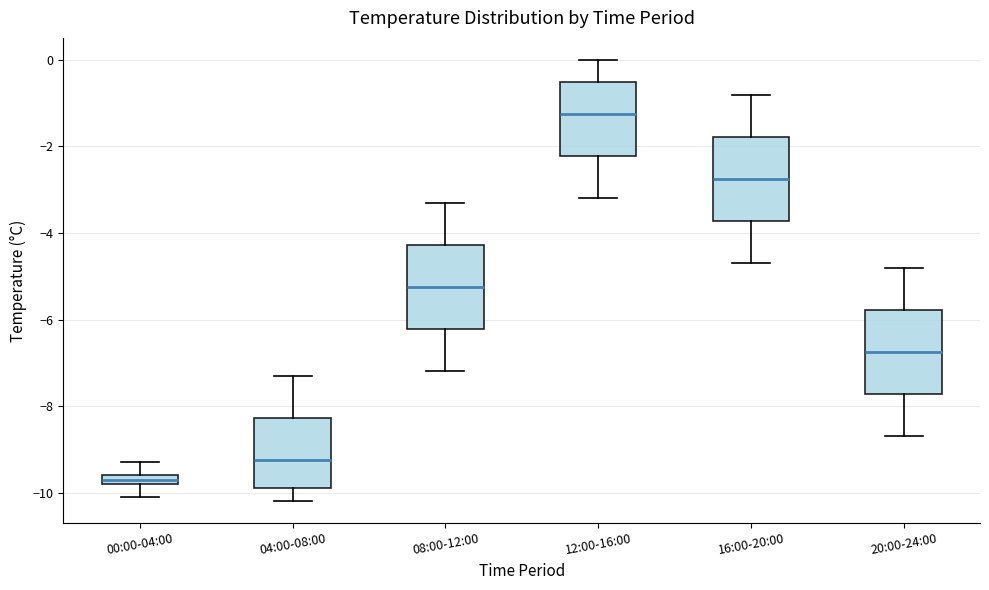

Which box's median line is the lowest?

00:00-04:00